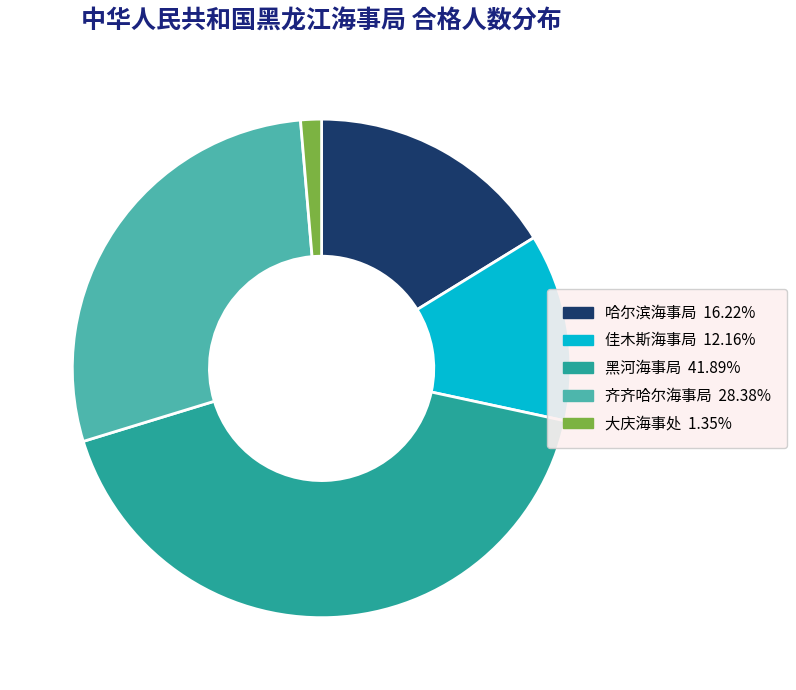

Is there any slice that represents more than half of the pie?

No